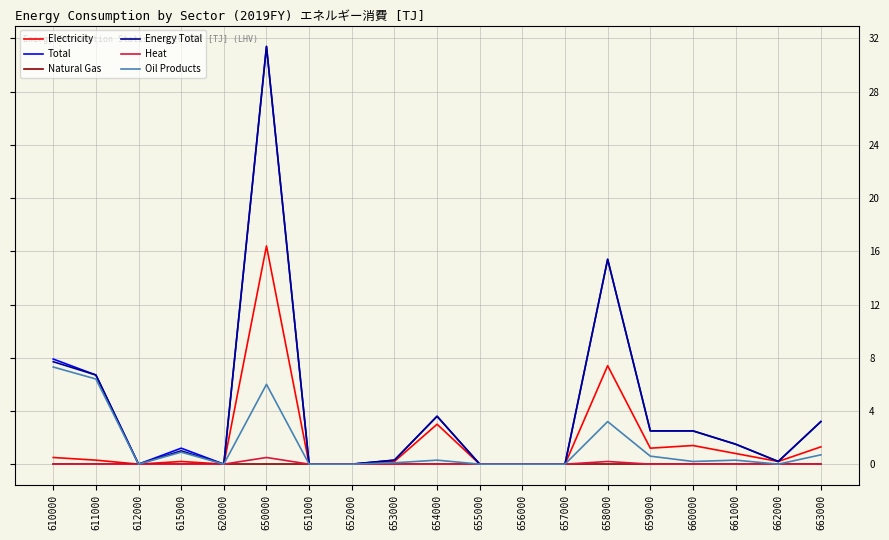

What is the maximum value for Energy Total?

31.4